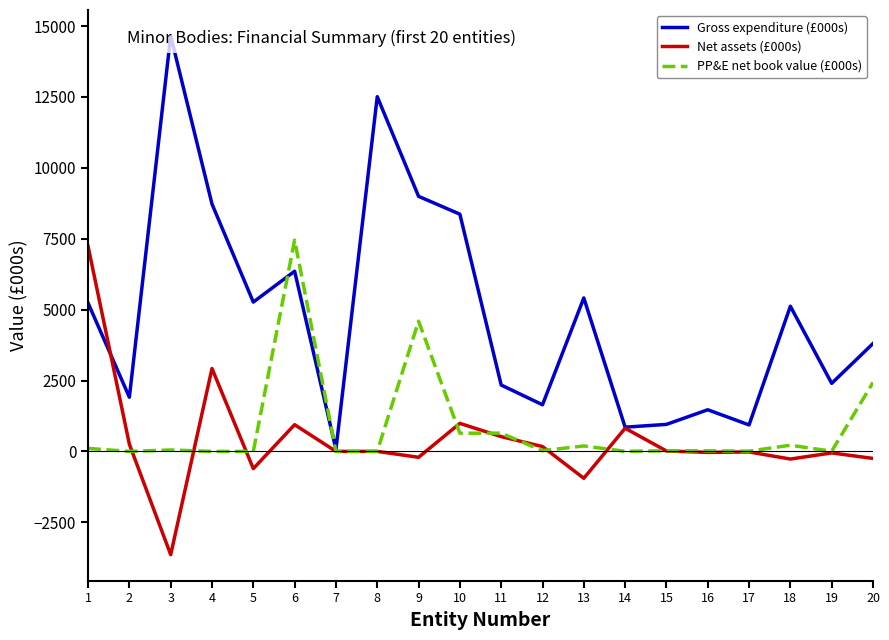

At 1, list the series in order from smallest to largest.

PP&E net book value (£000s), Gross expenditure (£000s), Net assets (£000s)